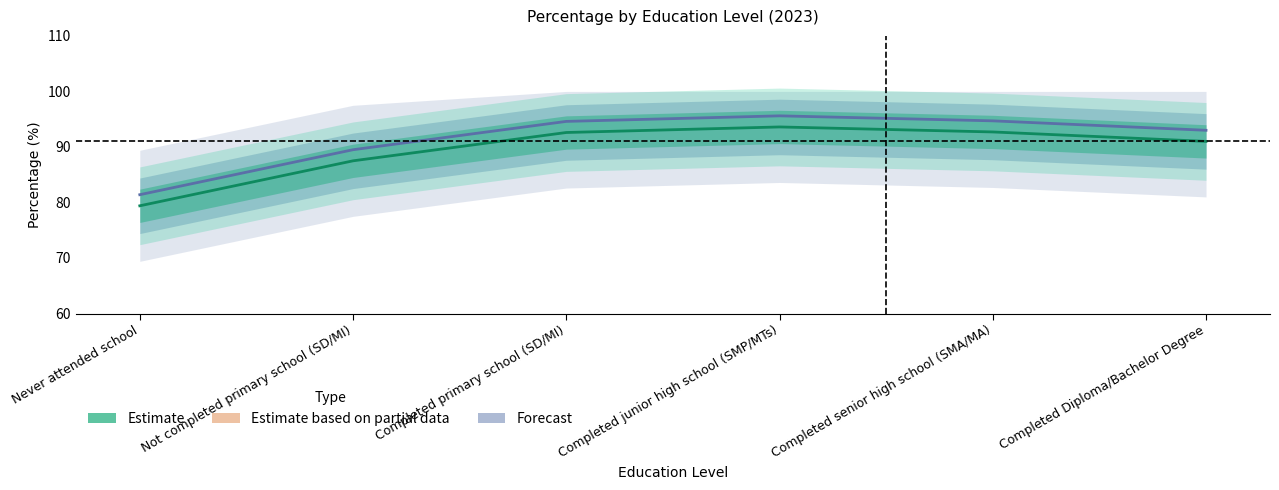

Between Completed Diploma/Bachelor Degree and Never attended school, which is larger?

Completed Diploma/Bachelor Degree